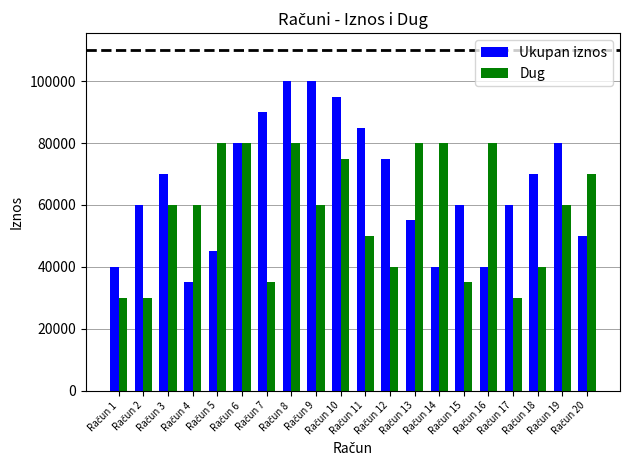

What is the maximum value for Ukupan iznos?

100000